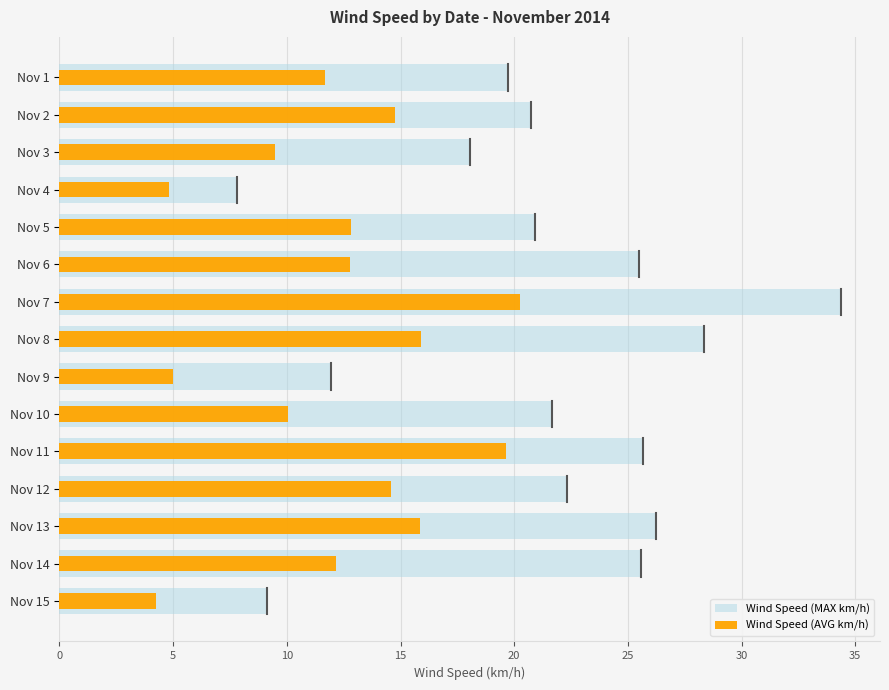

What are all the series names shown in the legend?

Wind Speed (MAX km/h), Wind Speed (AVG km/h)